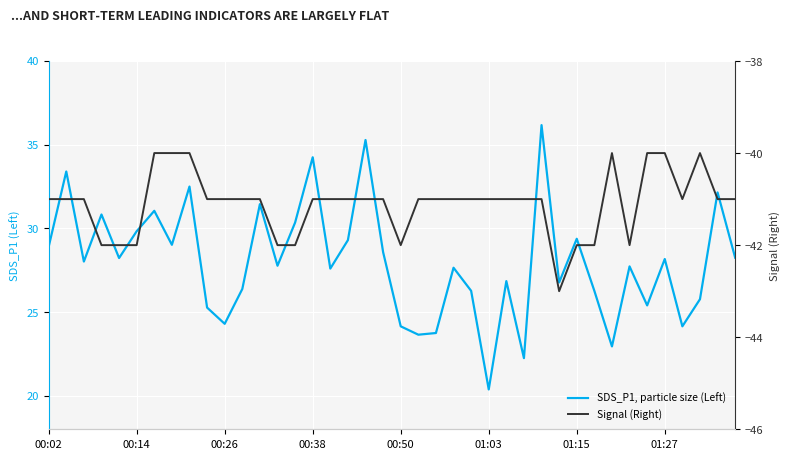

In Signal (Right), how many points are higher than both neighbors (excluding endpoints)?

2